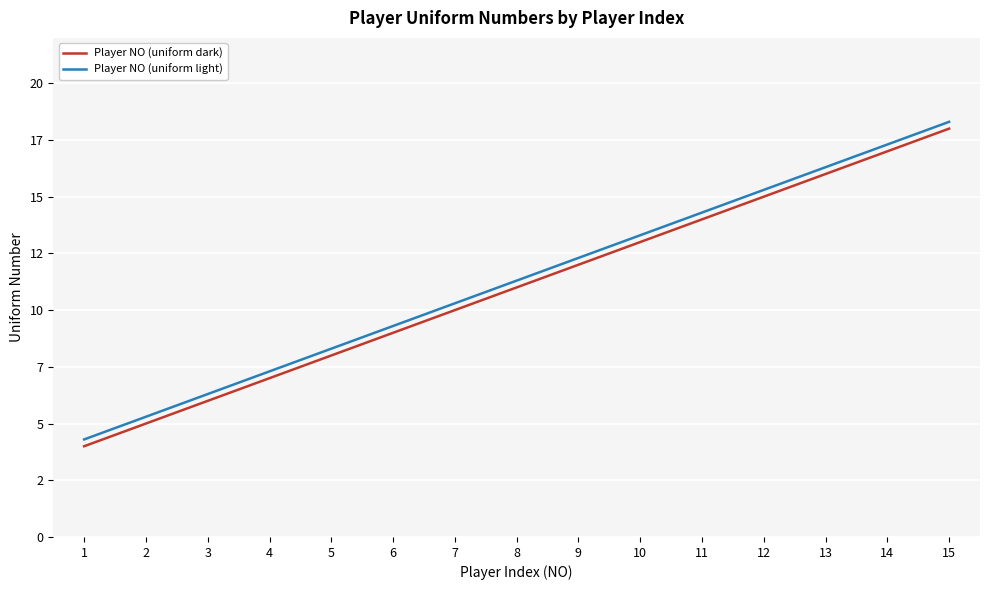

What are all the series names shown in the legend?

Player NO (uniform dark), Player NO (uniform light)